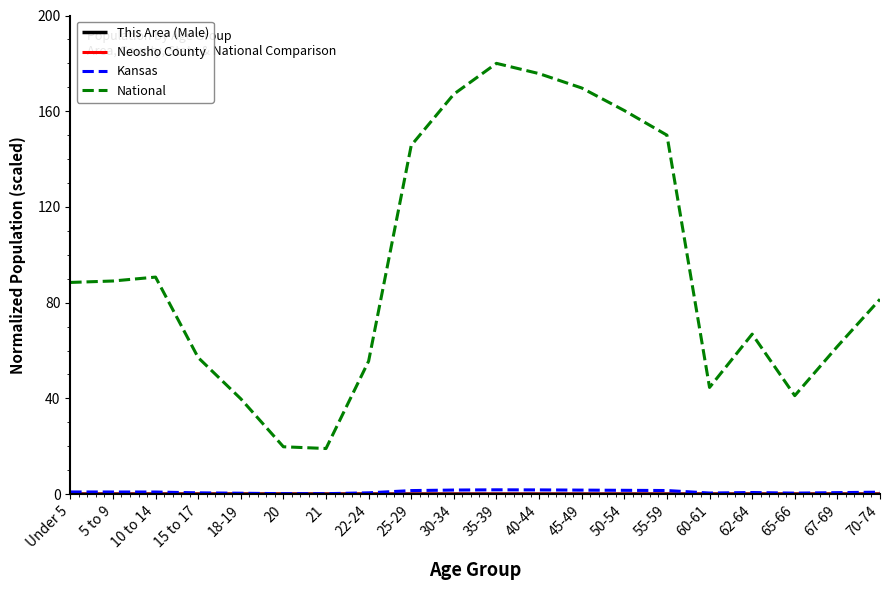

The value of National at 70-74 is 123.9. True or false?

False